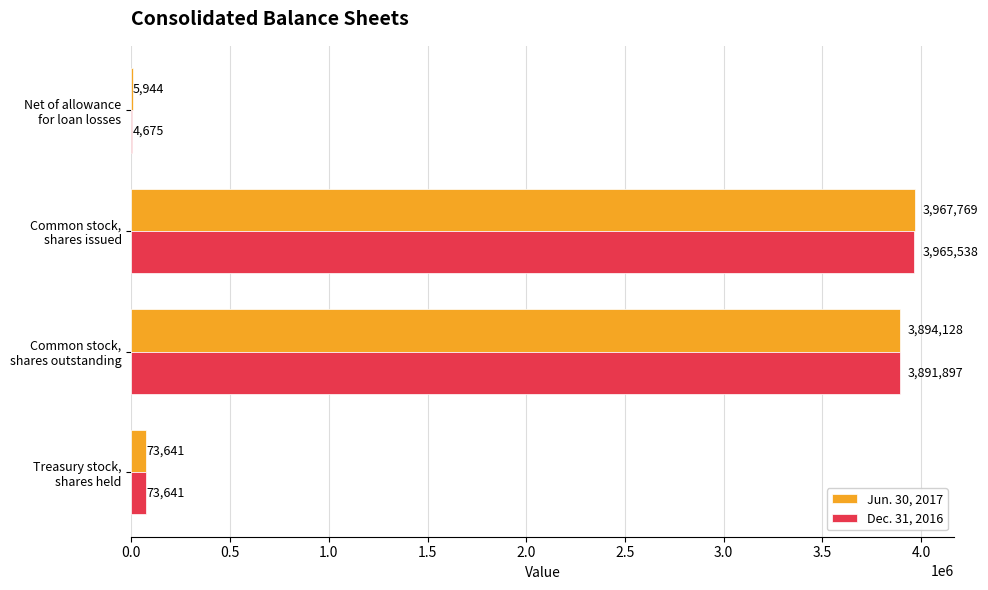

Which series has the largest total across all categories?

Jun. 30, 2017